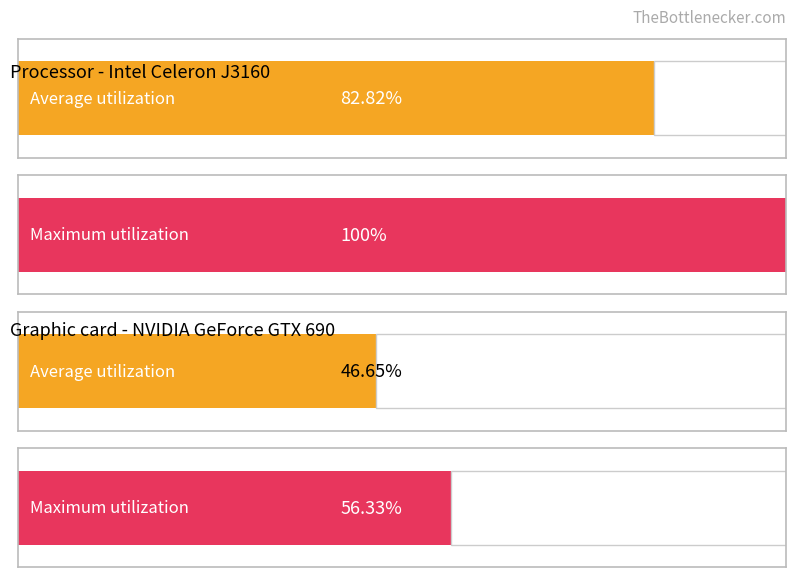

Count the number of data series in this chart.

2